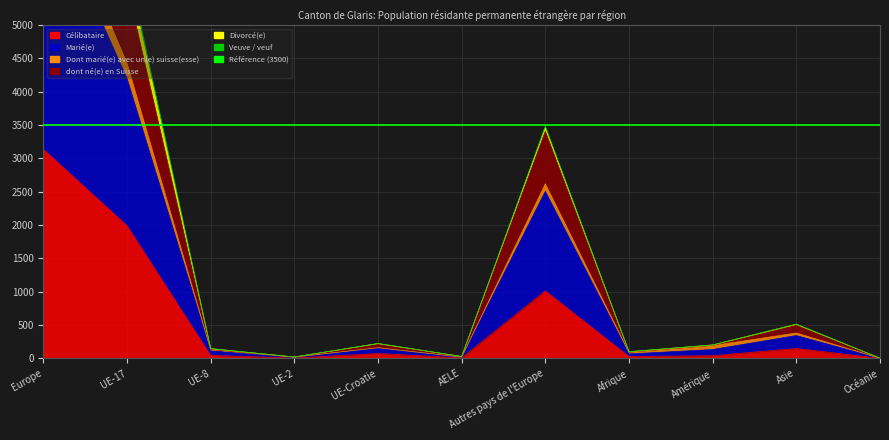

At which label does Dont marié(e) avec un(e) suisse(esse) reach its minimum?

Océanie